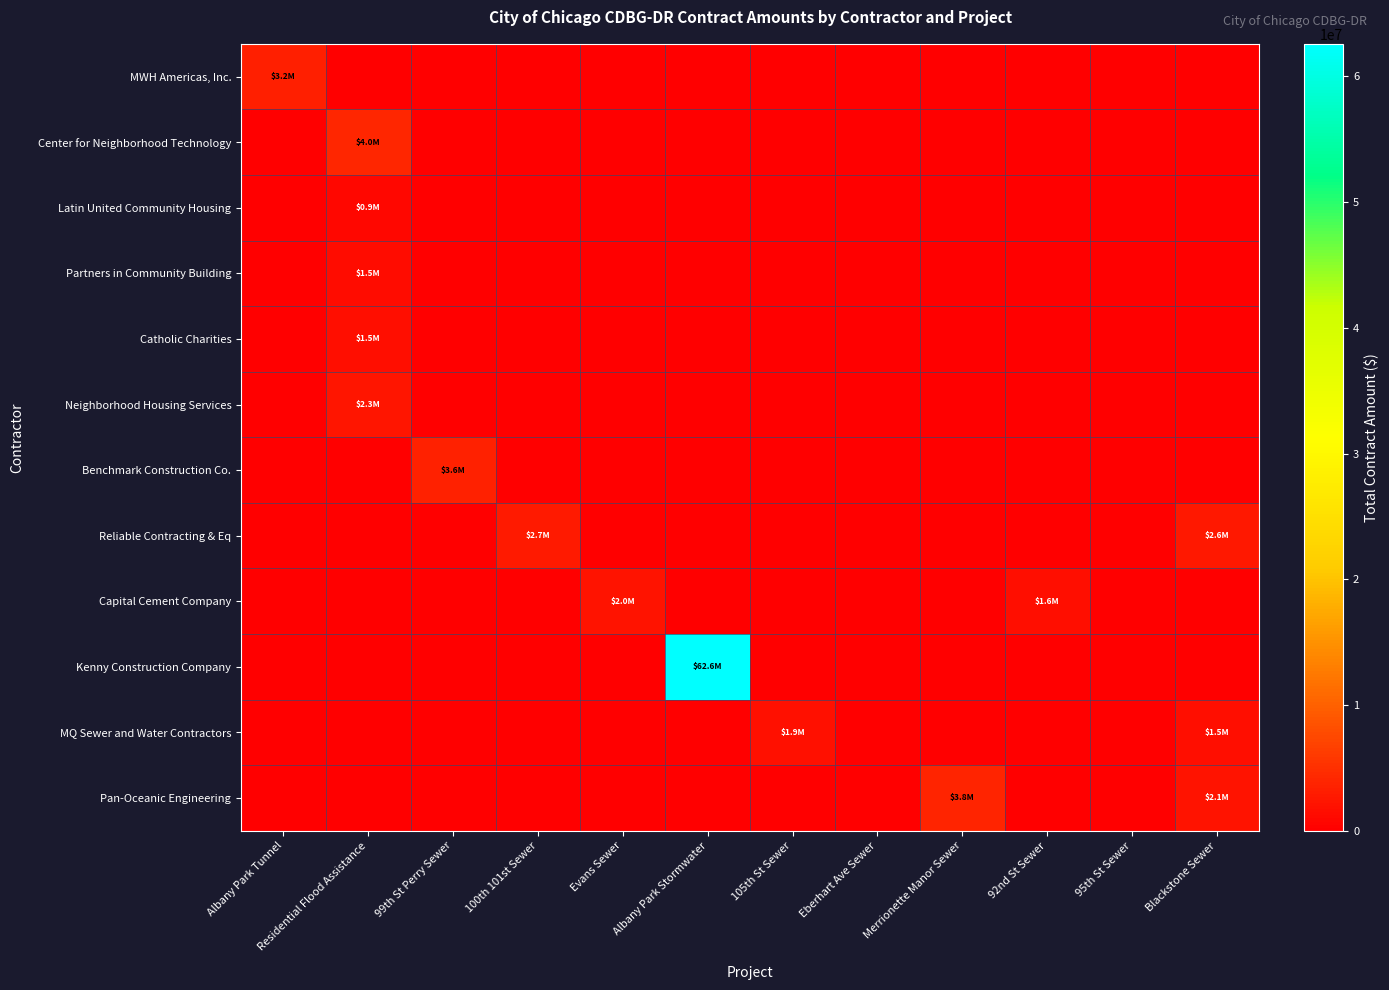

What is the total value across all series at Residential Flood Assistance?

10180000